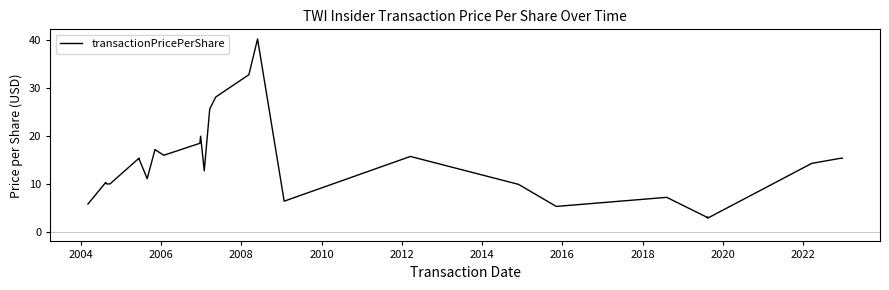

What is the smallest value displayed?

2.9